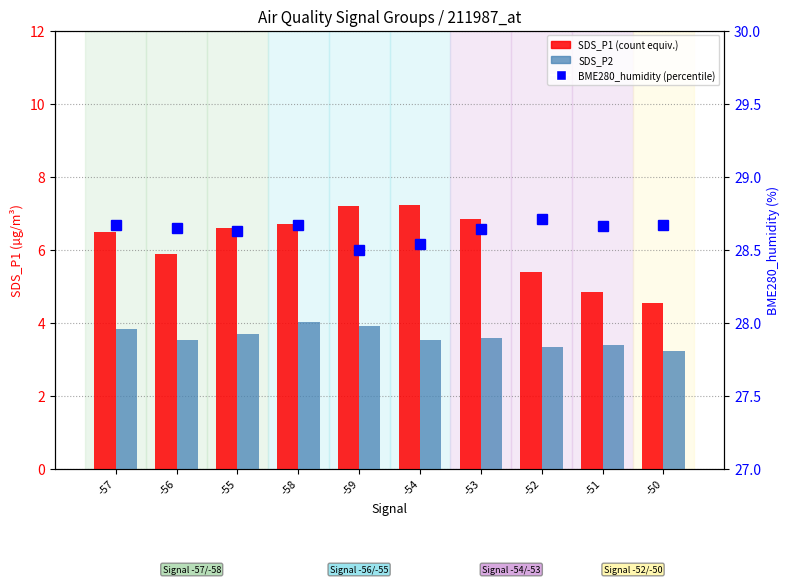

Which category has the lowest value in the SDS_P2 series?

-50